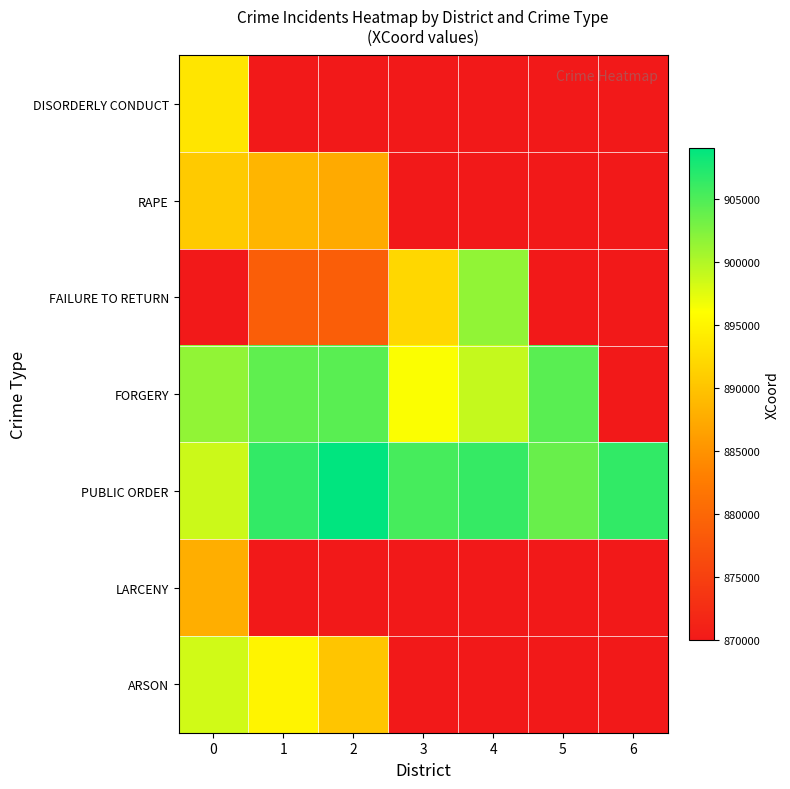

At how many categories does at least one series exceed 889391?

7